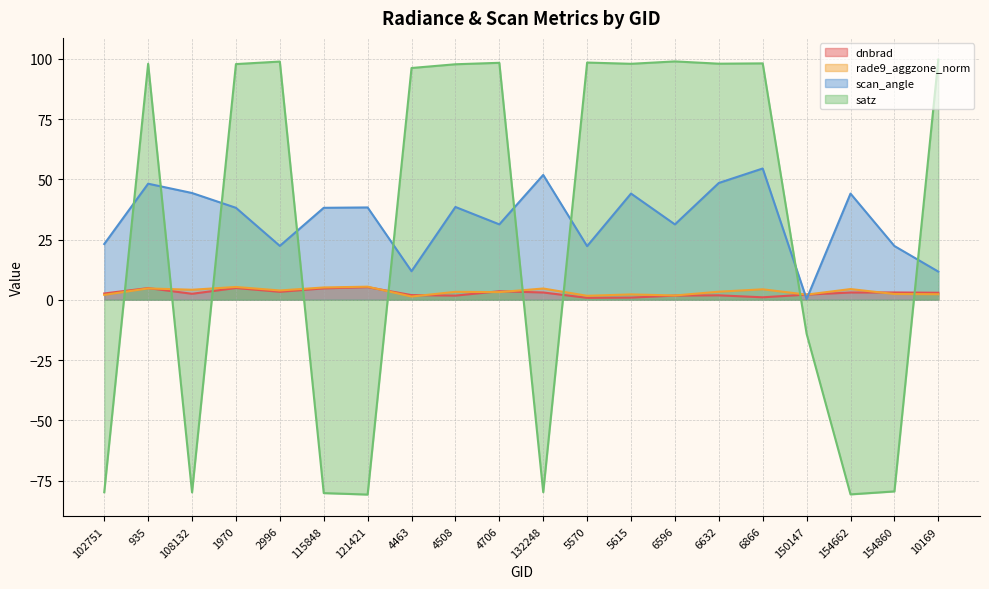

Which series has the largest range (max minus min)?

satz